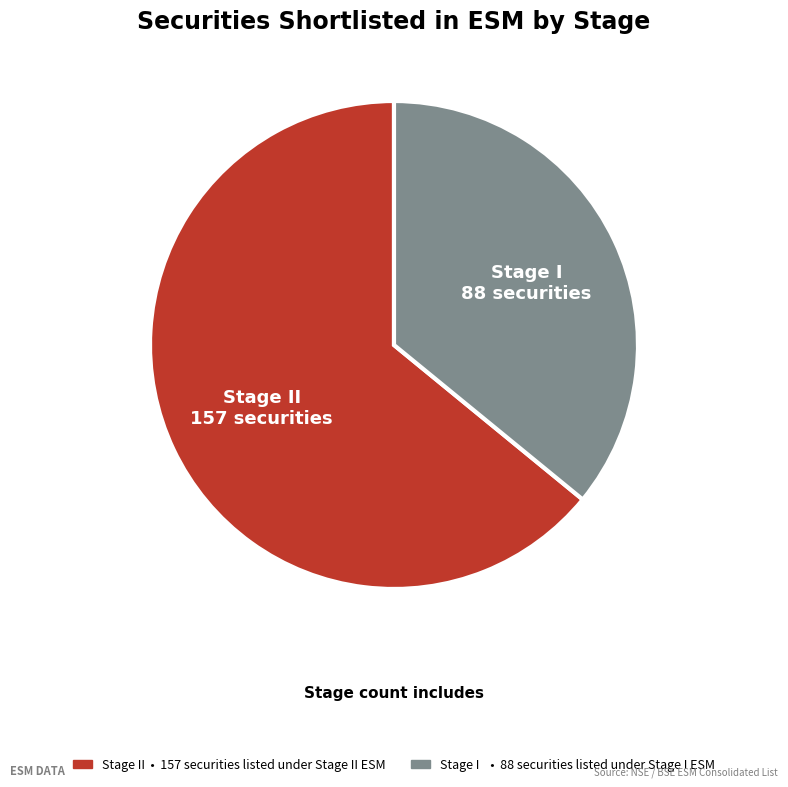

Is there a majority slice in this chart?

Yes